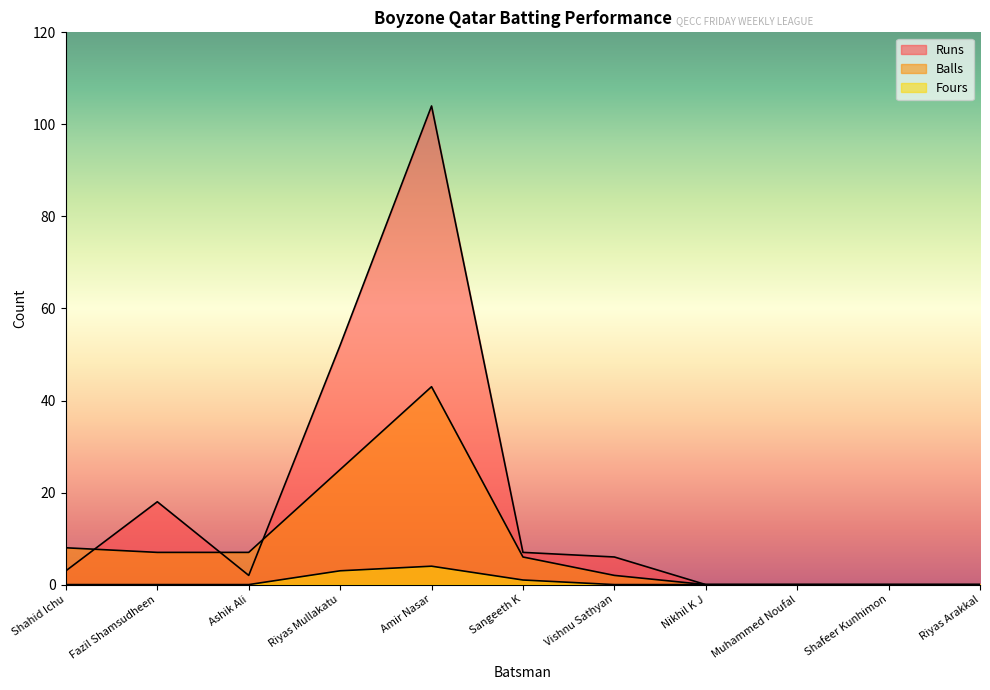

True or false: Runs has a value of 0 at Riyas Arakkal.

True